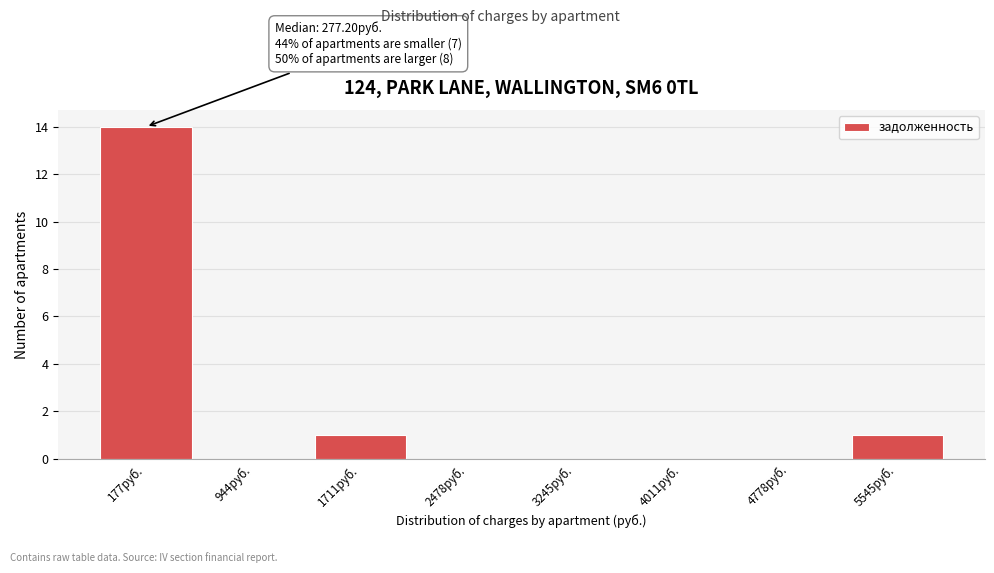

Reading left to right, list all the values displayed in this chart.

177руб.=14	944руб.=0	1711руб.=1	2478руб.=0	3245руб.=0	4011руб.=0	4778руб.=0	5545руб.=1